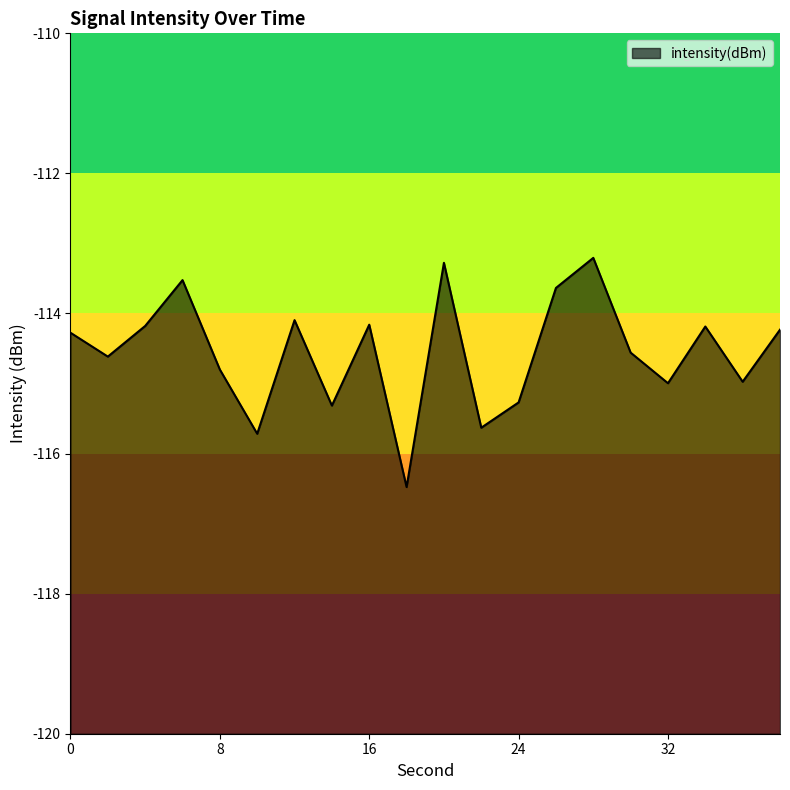

Where does the data first go above -114?

6